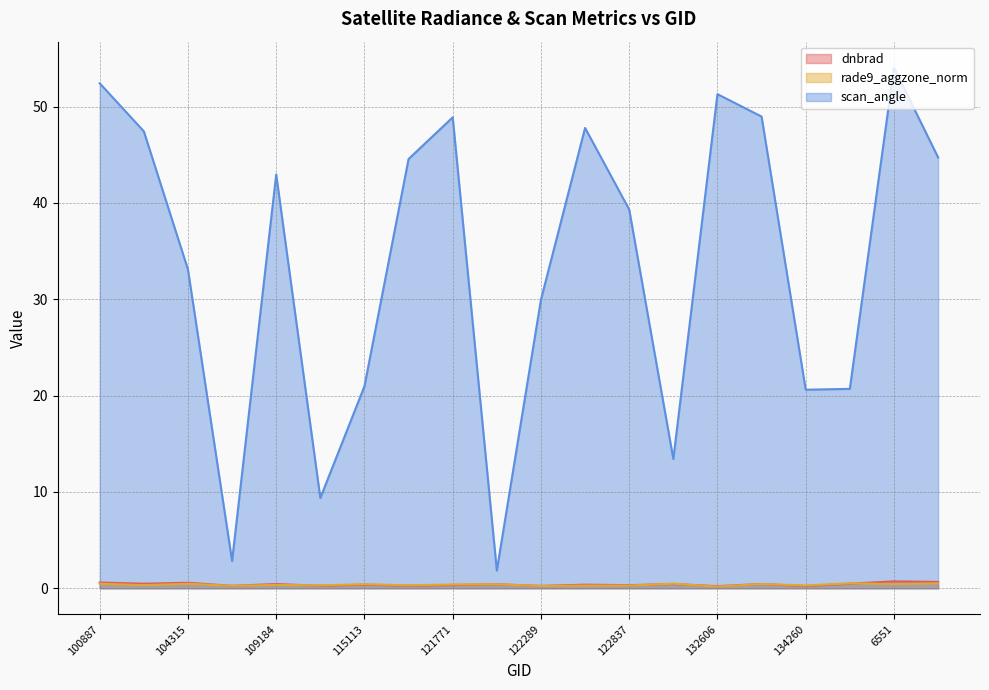

Reading left to right, transcribe all the data shown in this chart.

dnbrad: 0.6	0.5	0.6	0.3	0.4	0.3	0.4	0.3	0.3	0.4	0.2	0.4	0.3	0.4	0.2	0.4	0.2	0.5	0.7	0.7
rade9_aggzone_norm: 0.5	0.3	0.5	0.3	0.3	0.3	0.4	0.3	0.4	0.4	0.2	0.3	0.3	0.5	0.2	0.4	0.3	0.5	0.4	0.5
scan_angle: 52.4	47.4	33.1	2.8	43.0	9.4	21.0	44.6	48.9	1.8	30.0	47.8	39.3	13.4	51.3	49.0	20.6	20.7	54.0	44.7